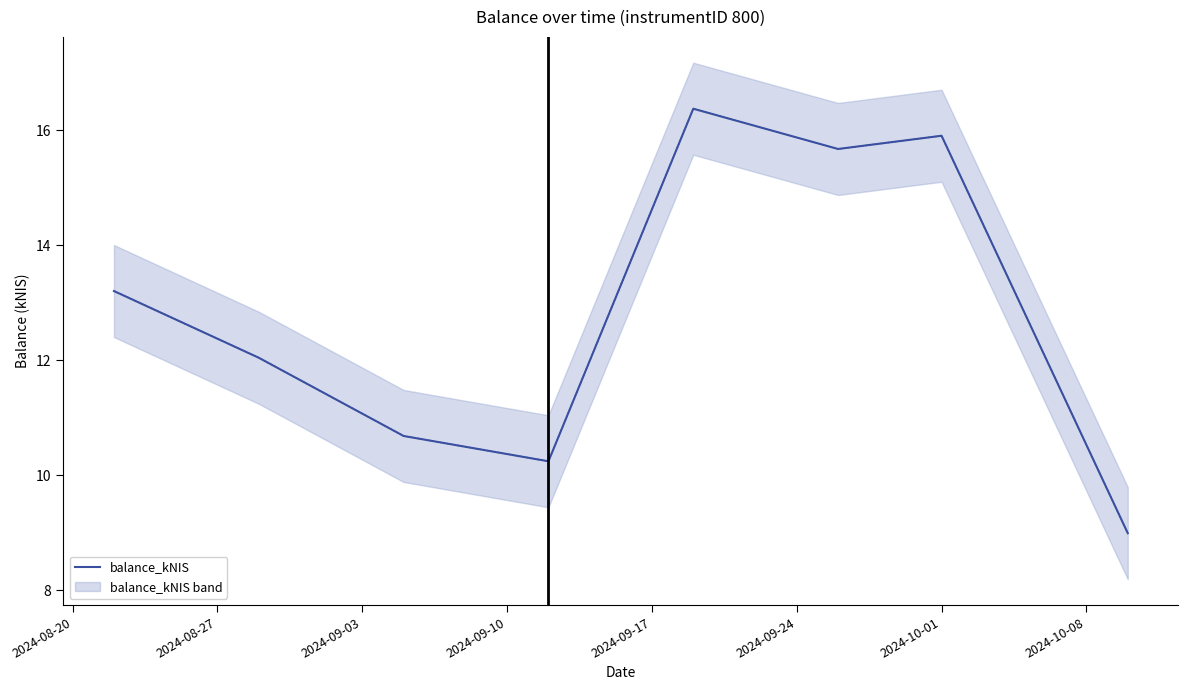

What is the lowest value of the balance_kNIS series?

9.0